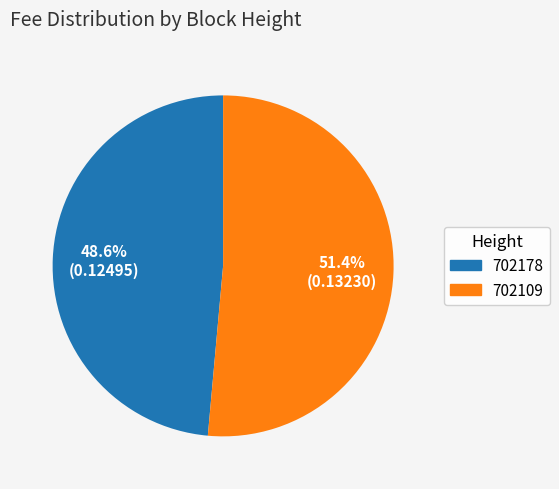

How many slices are in this pie chart?

2